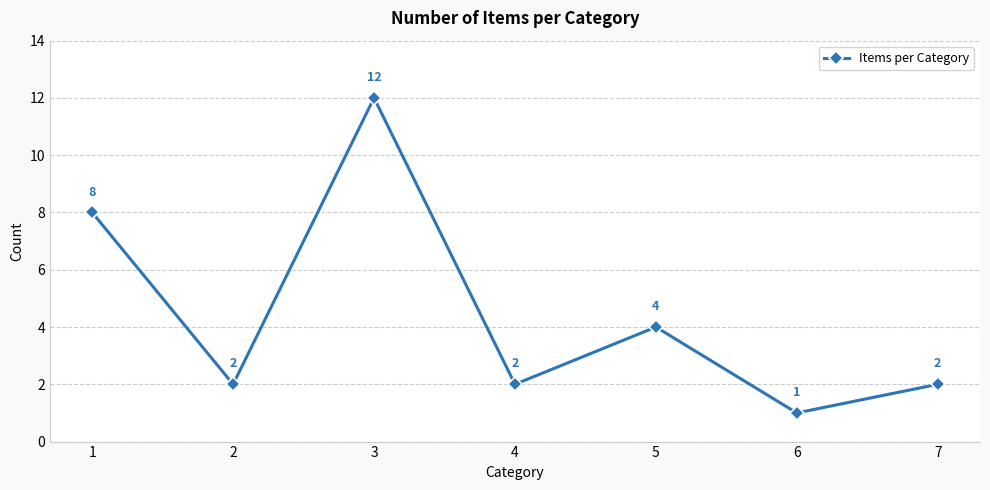

How many lines are shown in the chart?

1